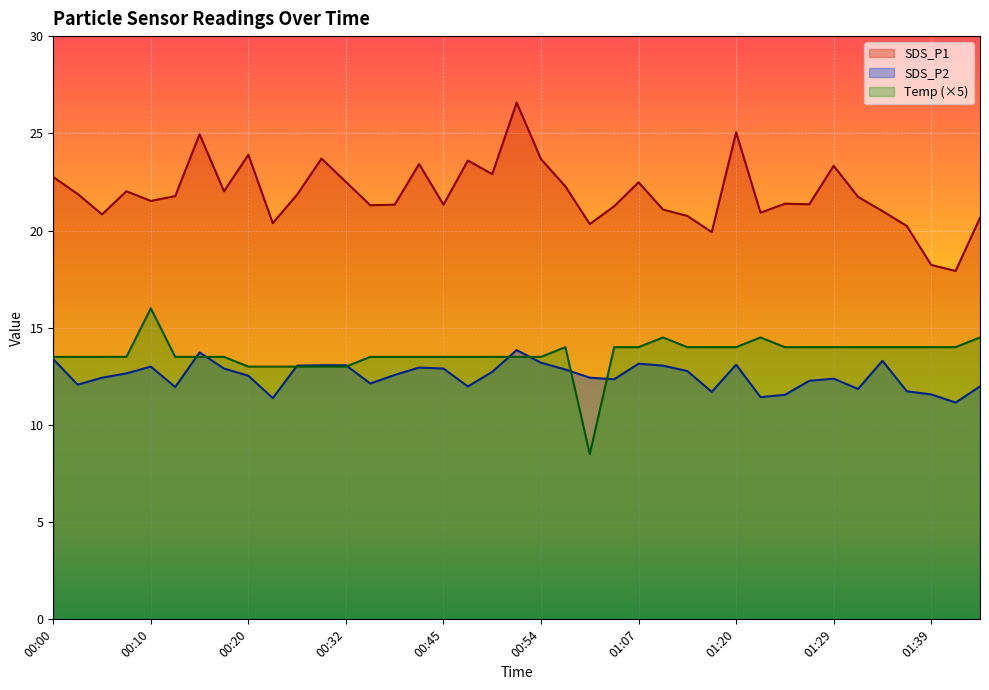

Where does the SDS_P2 series first go above 12?

00:00